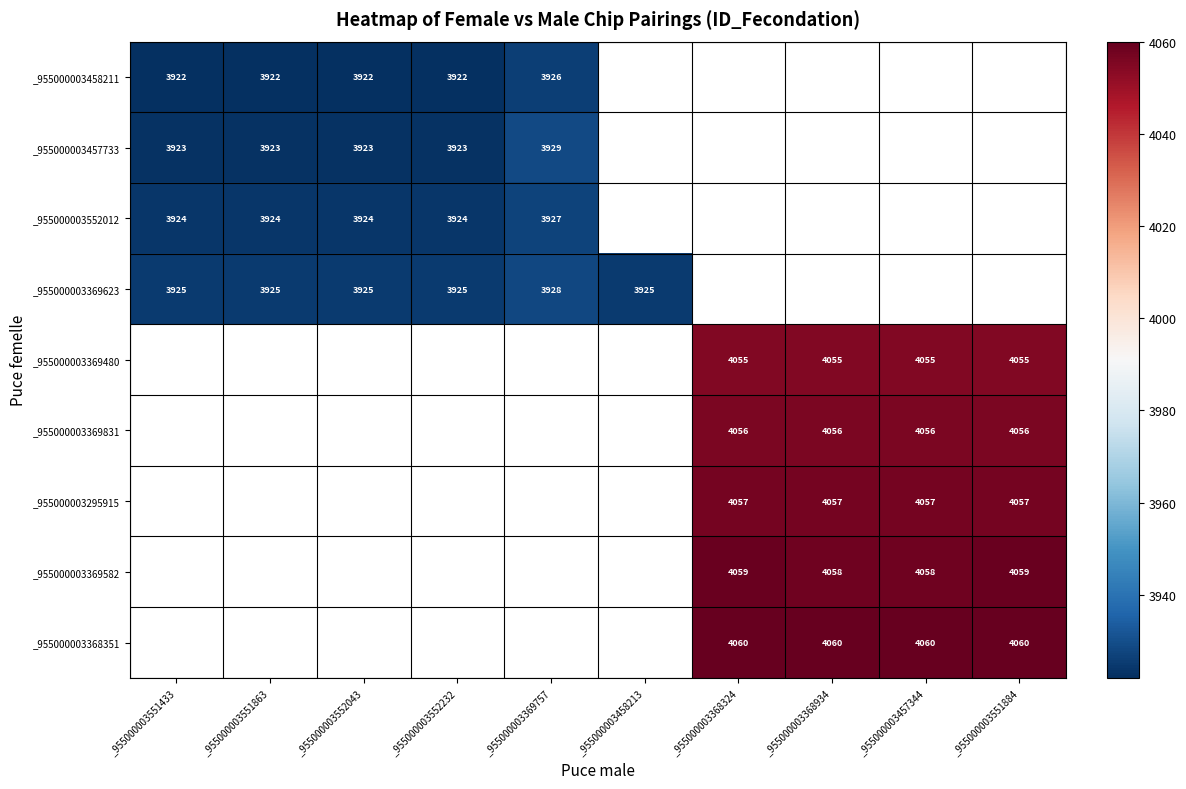

Which label corresponds to the smallest value in the chart?

_955000003551433